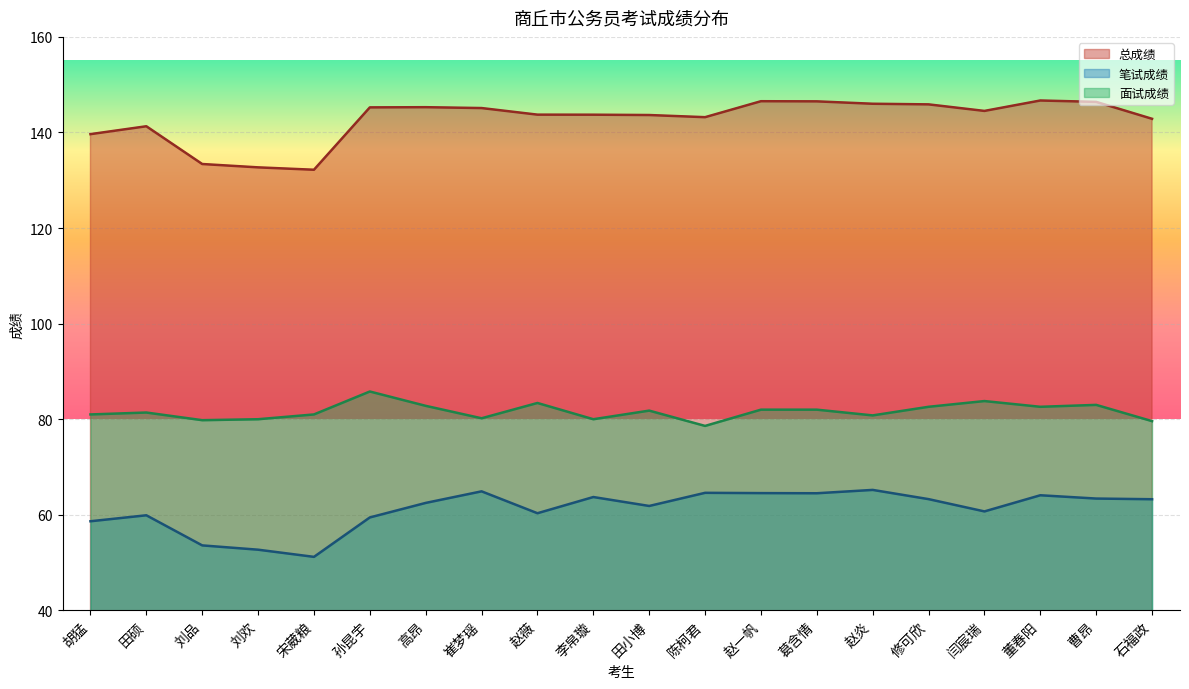

What is the approximate value of 面试成绩 at 赵薇?

83.4